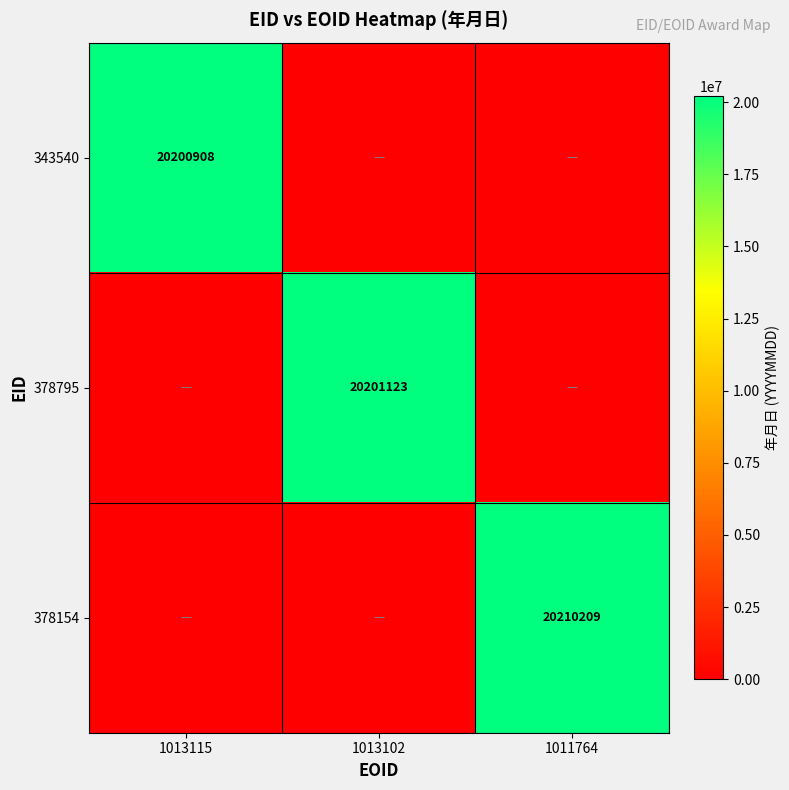

True or false: 378154 has a value of 20210209 at 1011764.

True